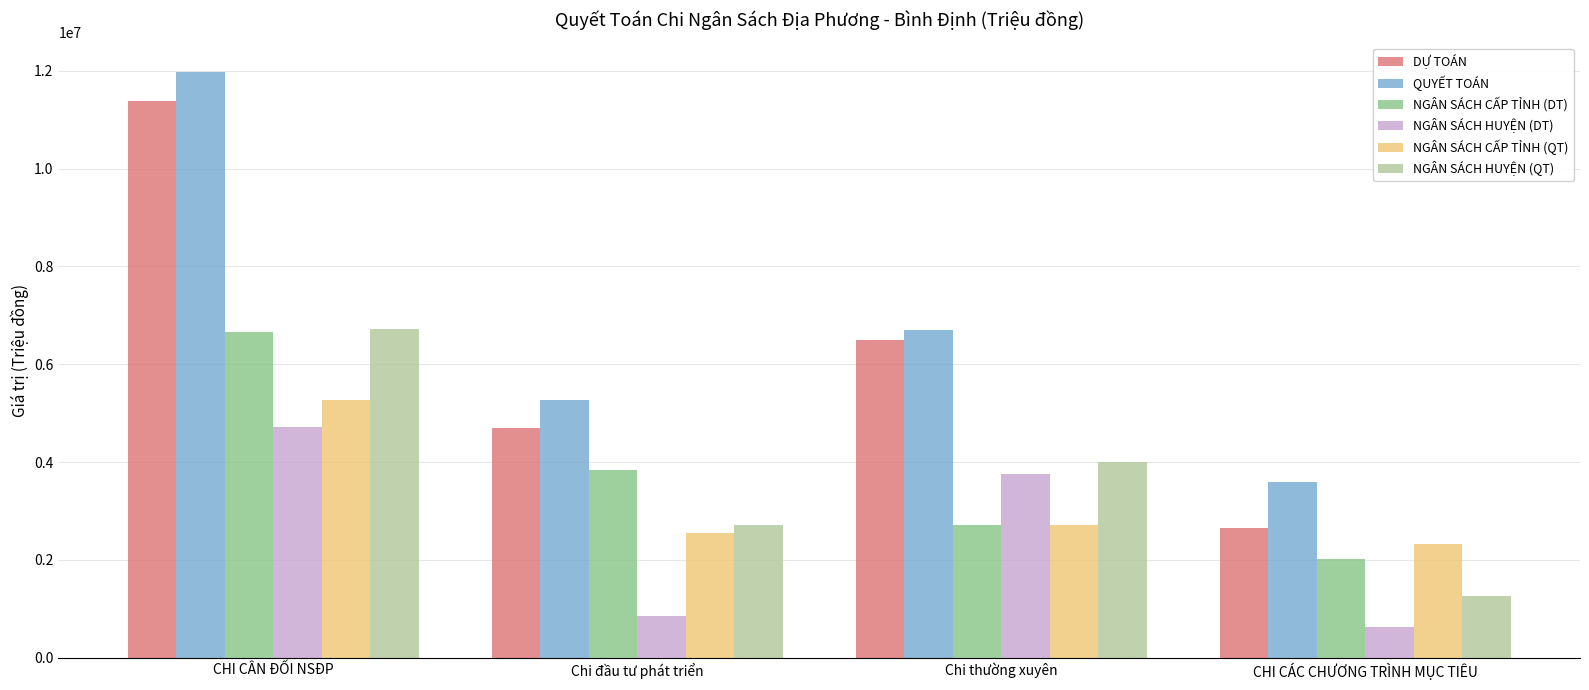

How many data points does each series have?

4